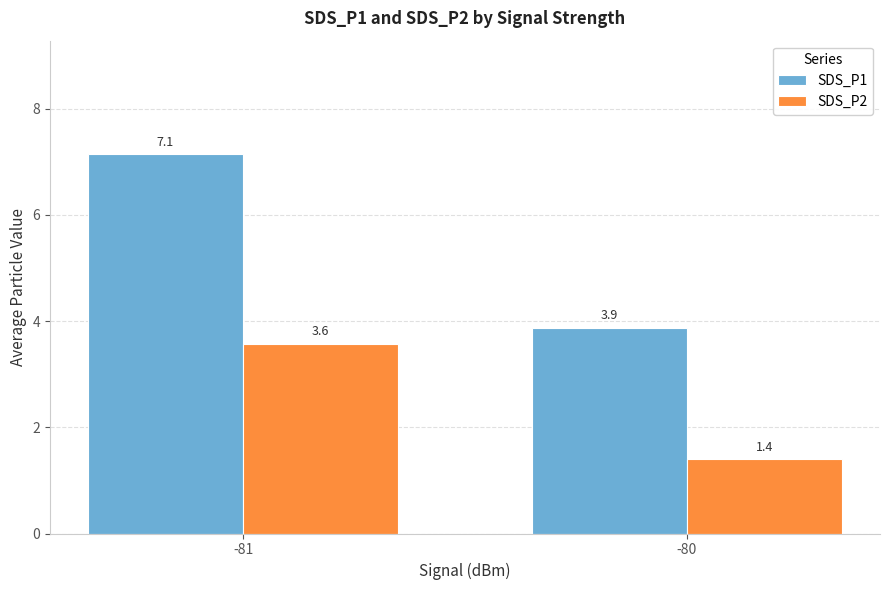

How many categories are shown in the chart?

2